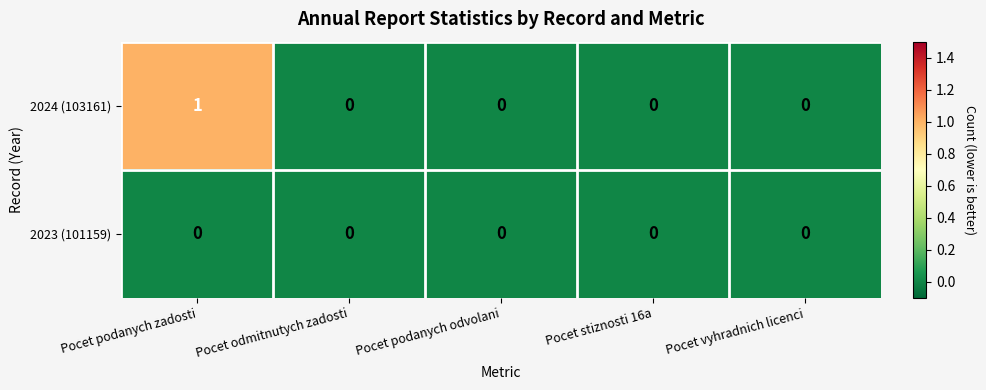

Between Pocet podanych zadosti and Pocet podanych odvolani, which series saw the biggest shift?

2024 (103161)